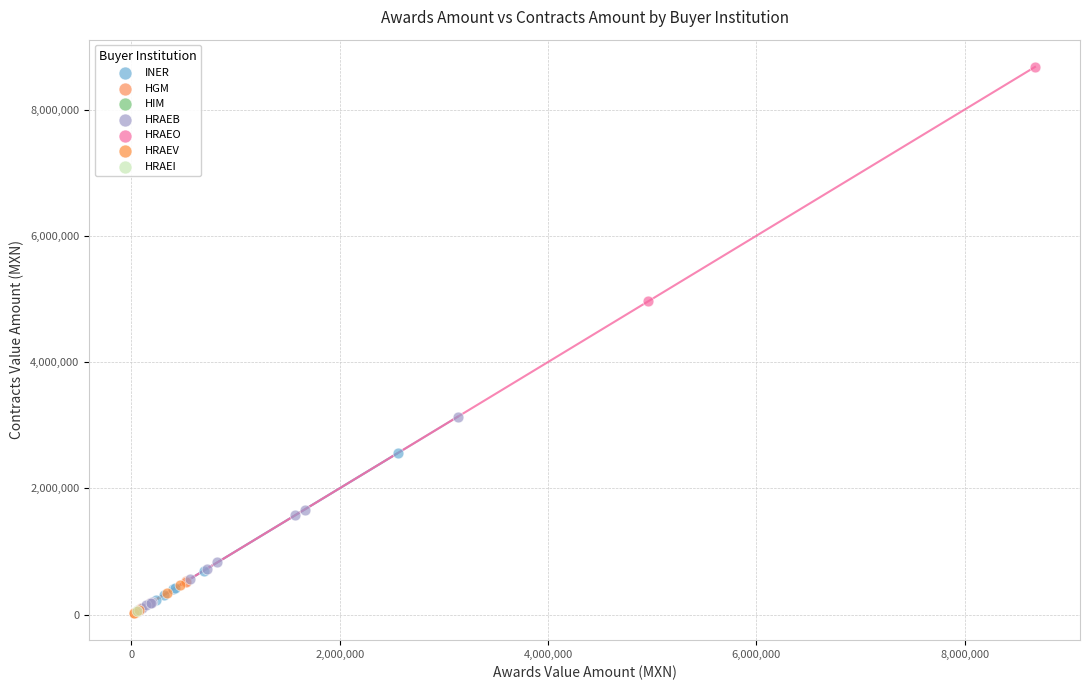

Which series contains the highest Y value?

HRAEO